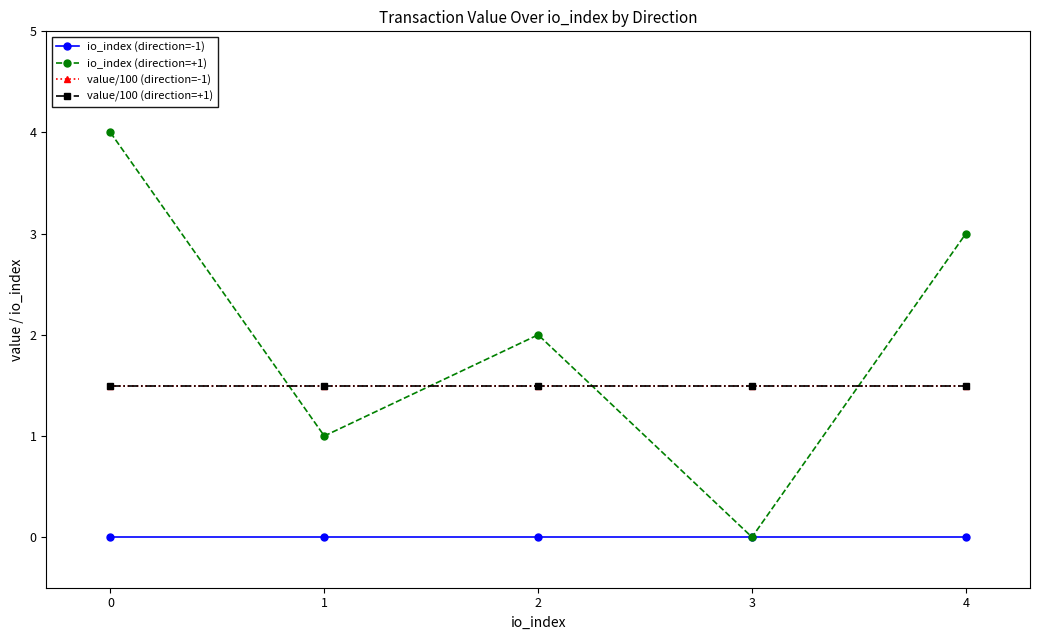

True or false: value/100 (direction=-1) and value/100 (direction=+1) cross at least once.

False